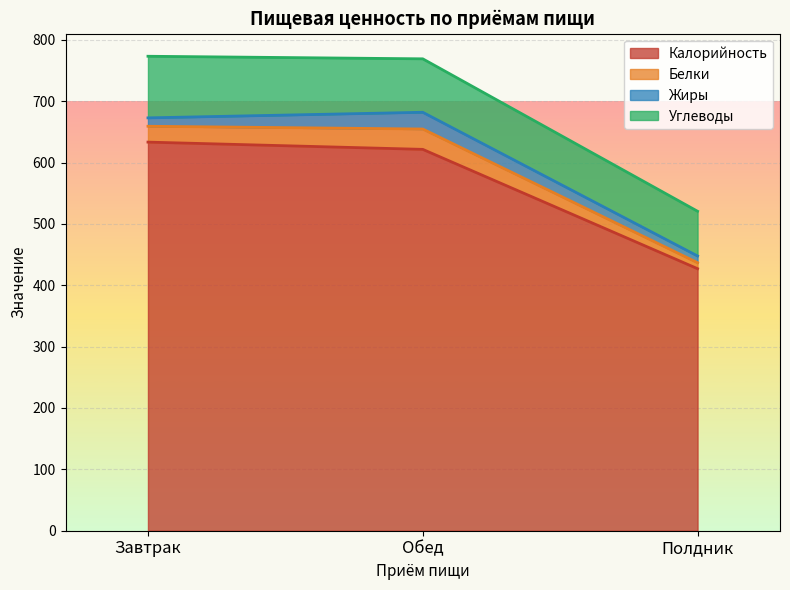

What is the value of the Калорийность point at the 2nd from the left?

621.4